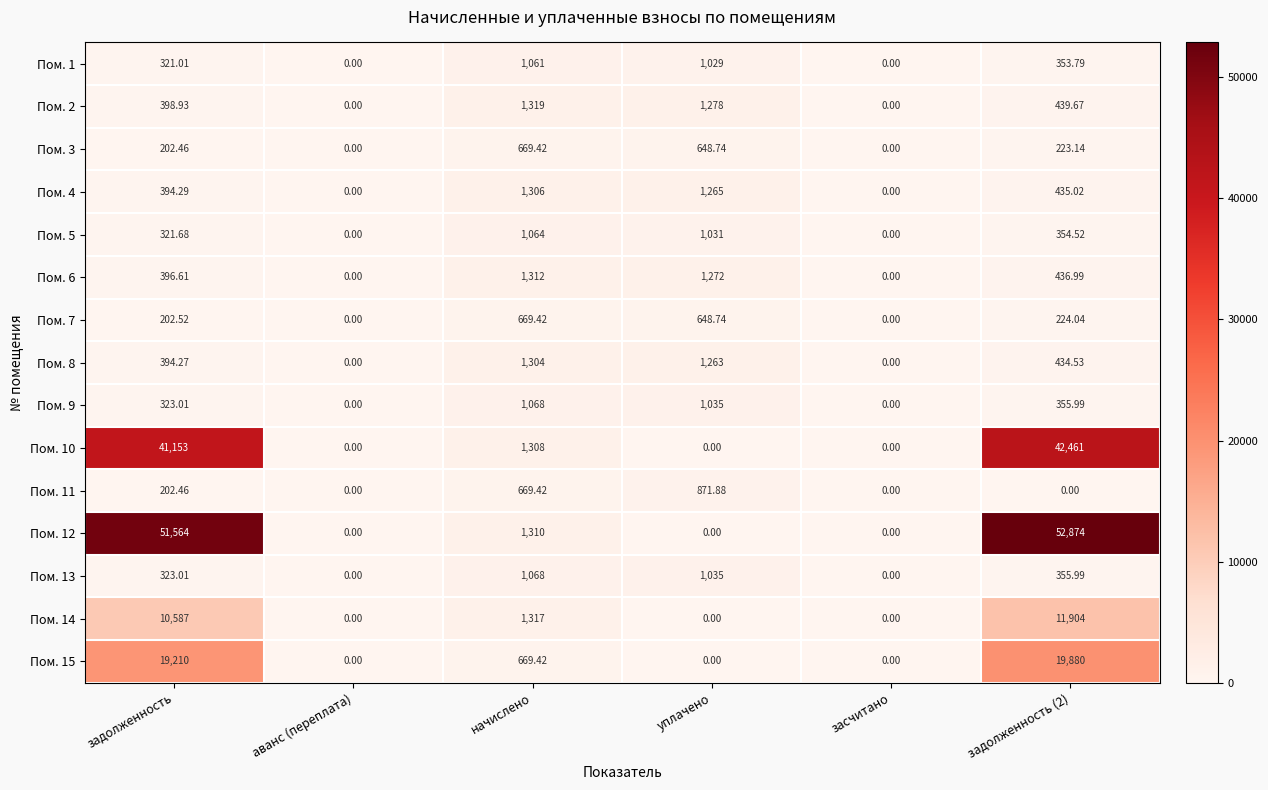

Is the value of Пом. 8 at начислено greater than the value of Пом. 1 at задолженность (2)?

Yes